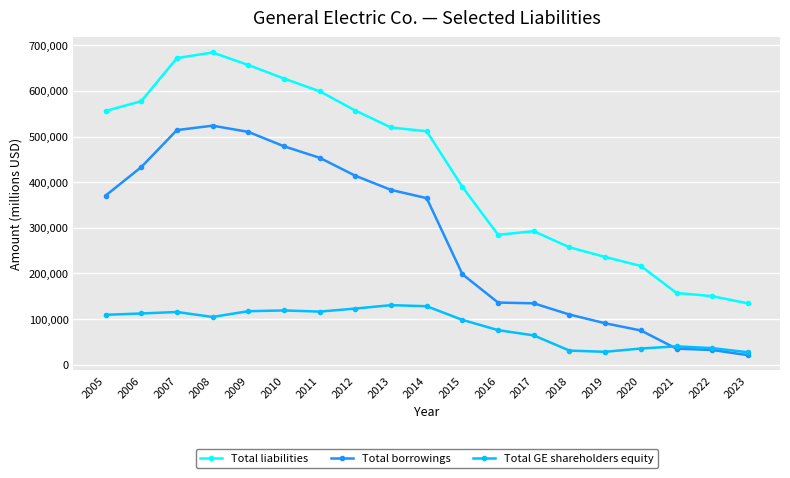

What is the total value across all series at 2020?

326996